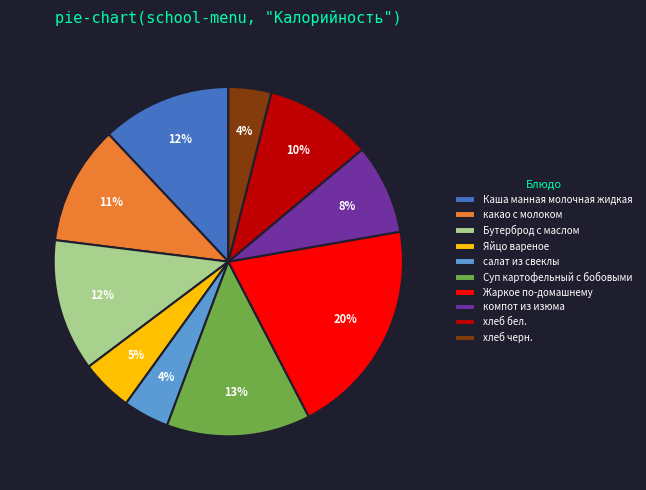

Do Каша манная молочная жидкая and Суп картофельный с бобовыми together represent more than half of the pie?

No